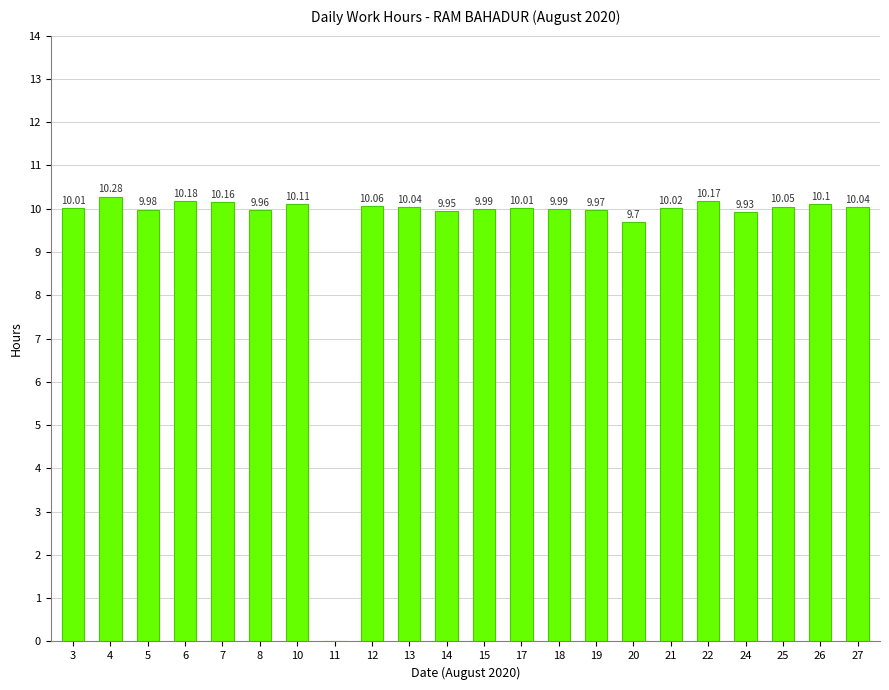

Count the number of values greater than 10.

13